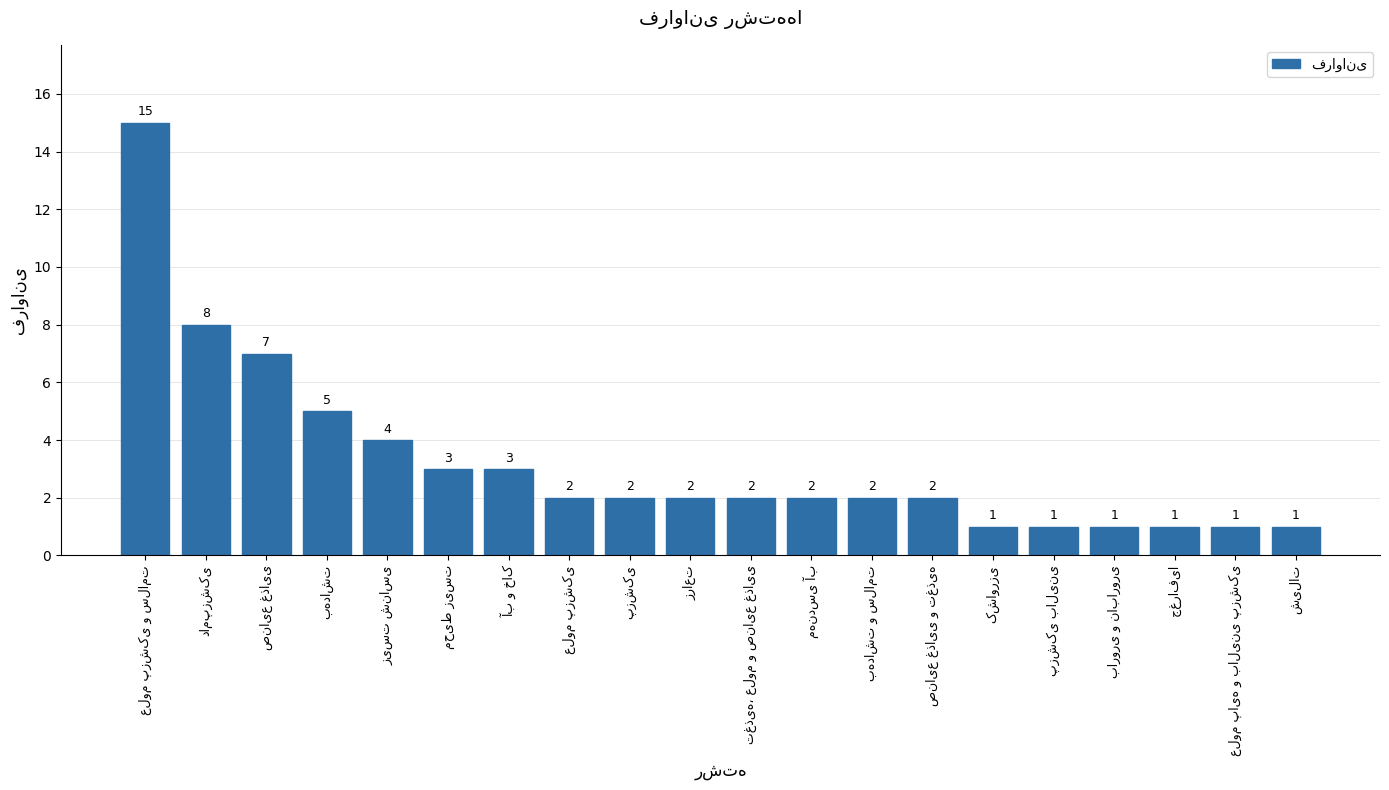

Reading left to right, what are all the values shown in this chart?

15	8	7	5	4	3	3	2	2	2	2	2	2	2	1	1	1	1	1	1